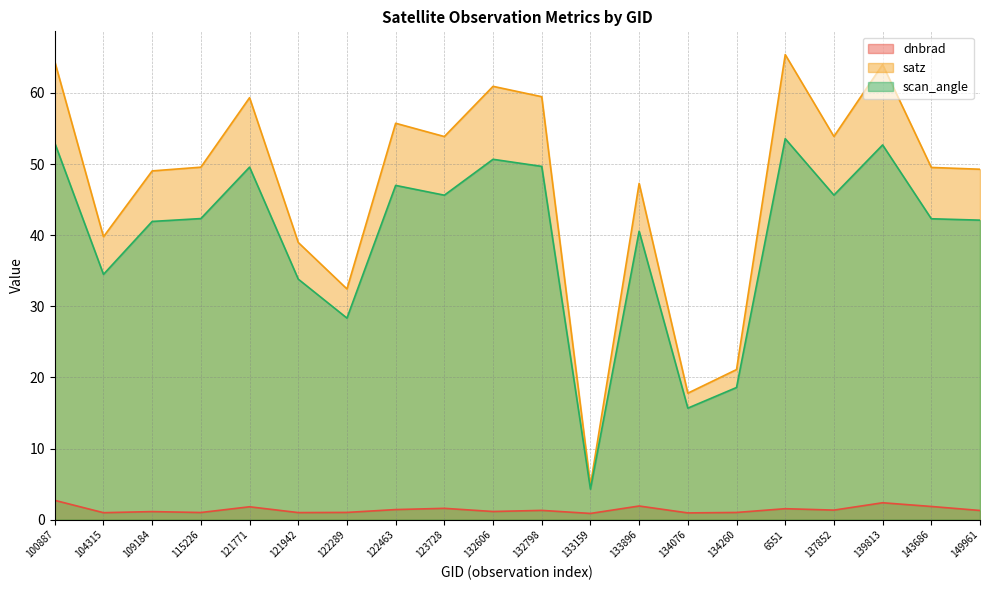

What is the difference between the highest and lowest values at 134260?

20.1